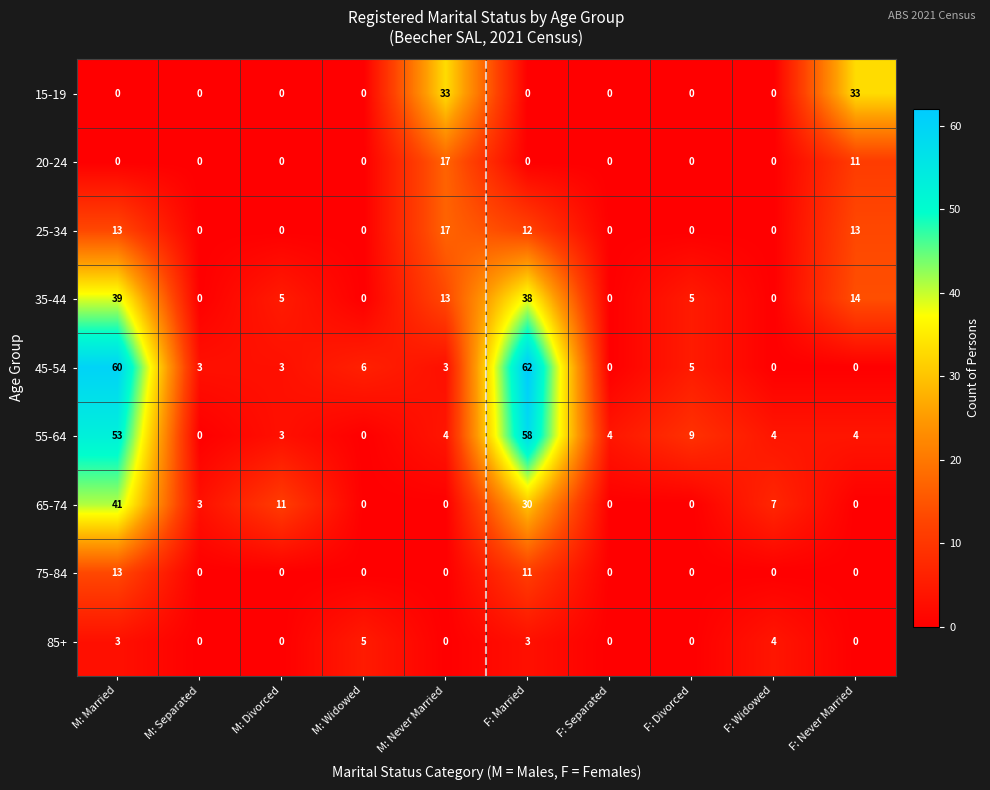

What is the difference between the highest and lowest values at M: Married?

60